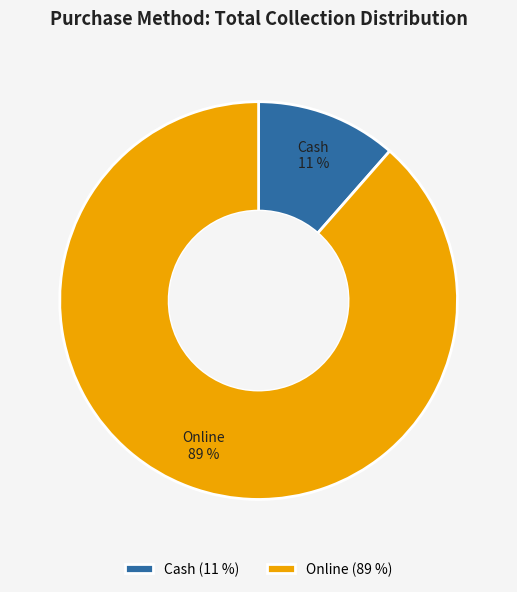

To the nearest percent, what is the combined percentage of Cash and Online?

100%